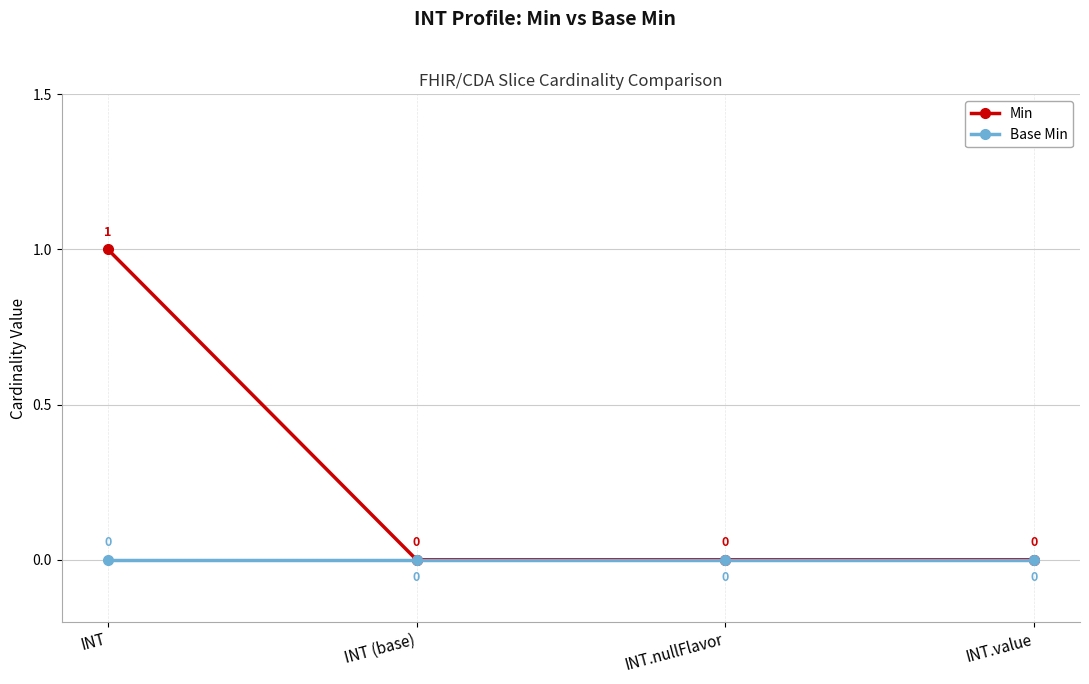

How many lines are shown in the chart?

2